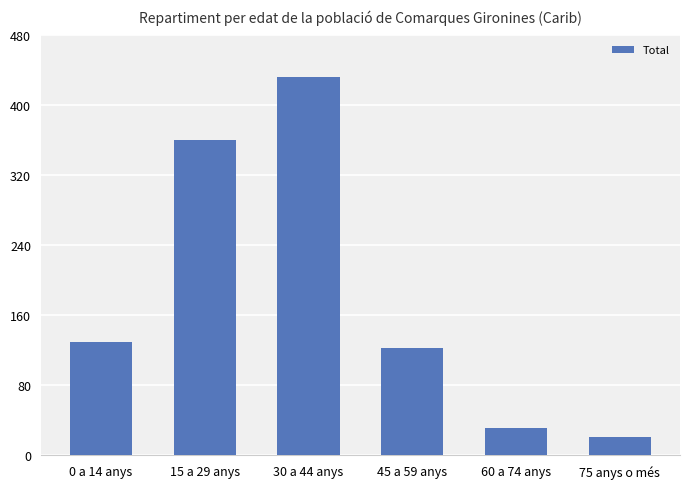

What is the value of the 4th bar from the left?

123